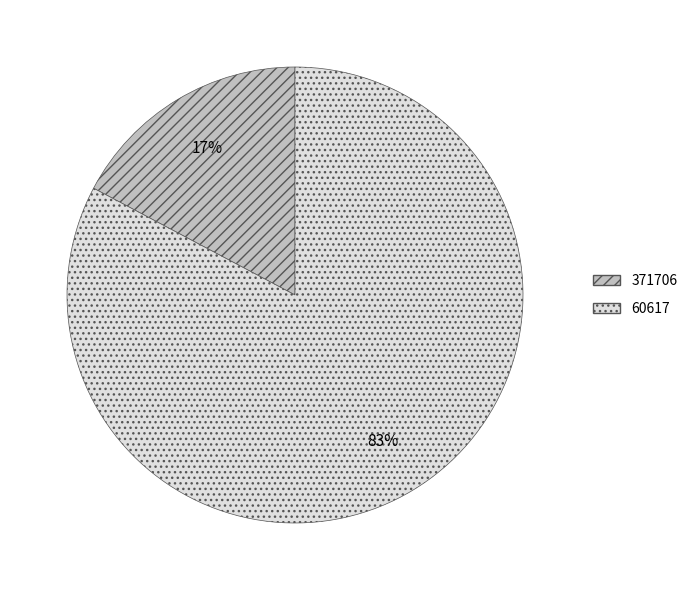

To the nearest percent, what percentage of the pie is 371706?

17%